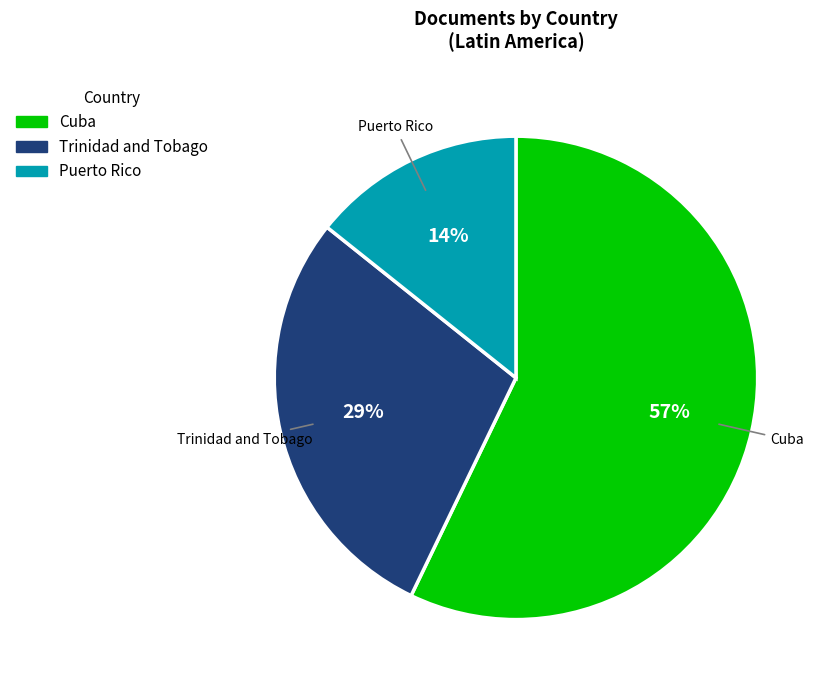

Count the number of slices in the pie.

3